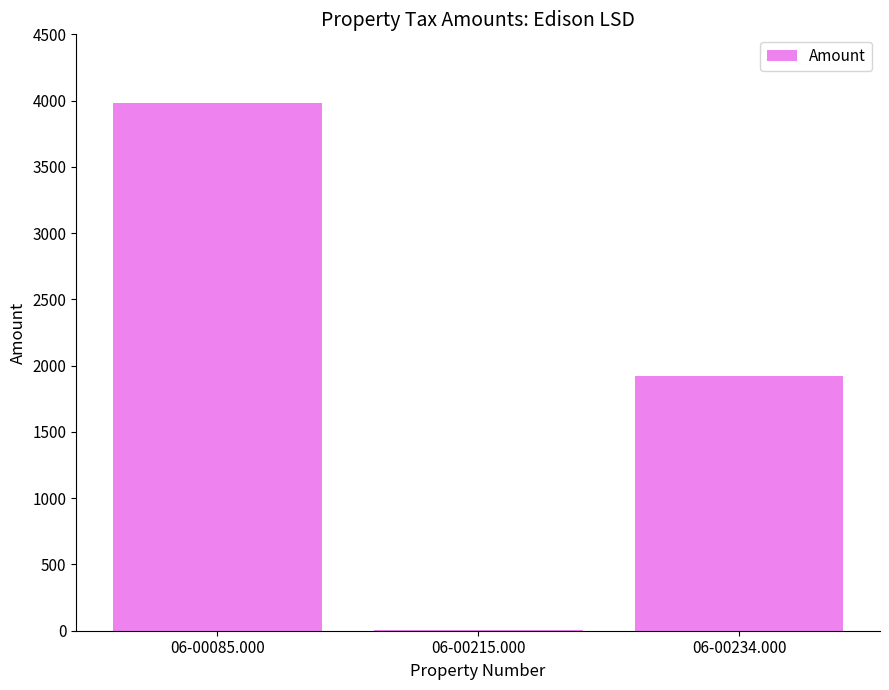

What is the average value?

1971.2